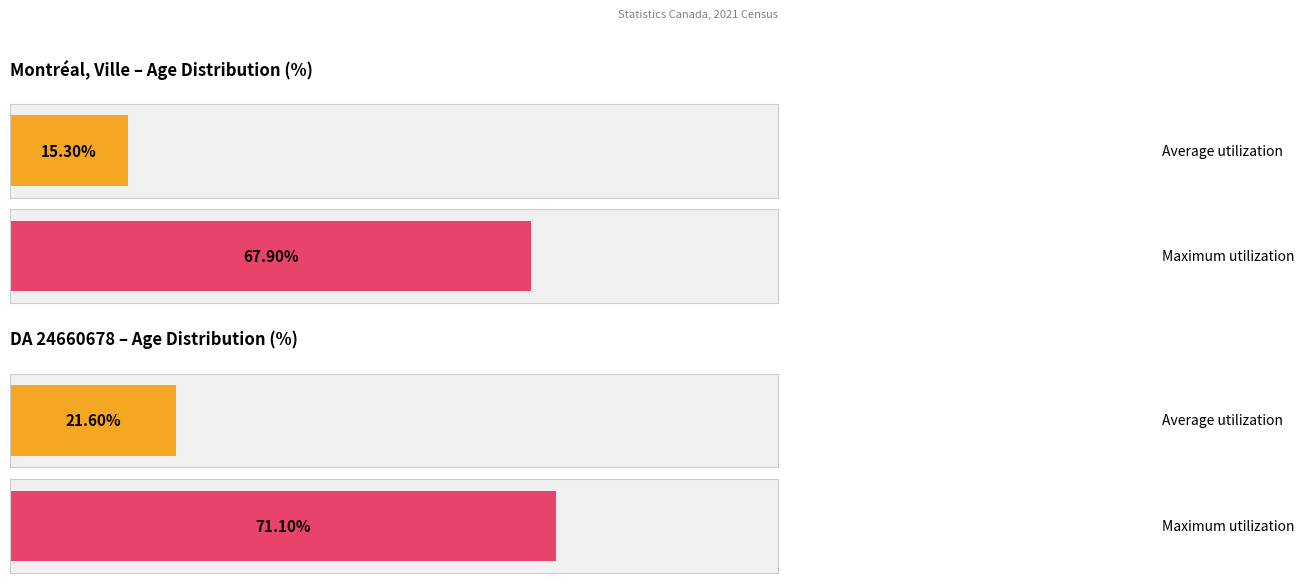

Are the bars grouped side by side (vs. stacked)?

Yes